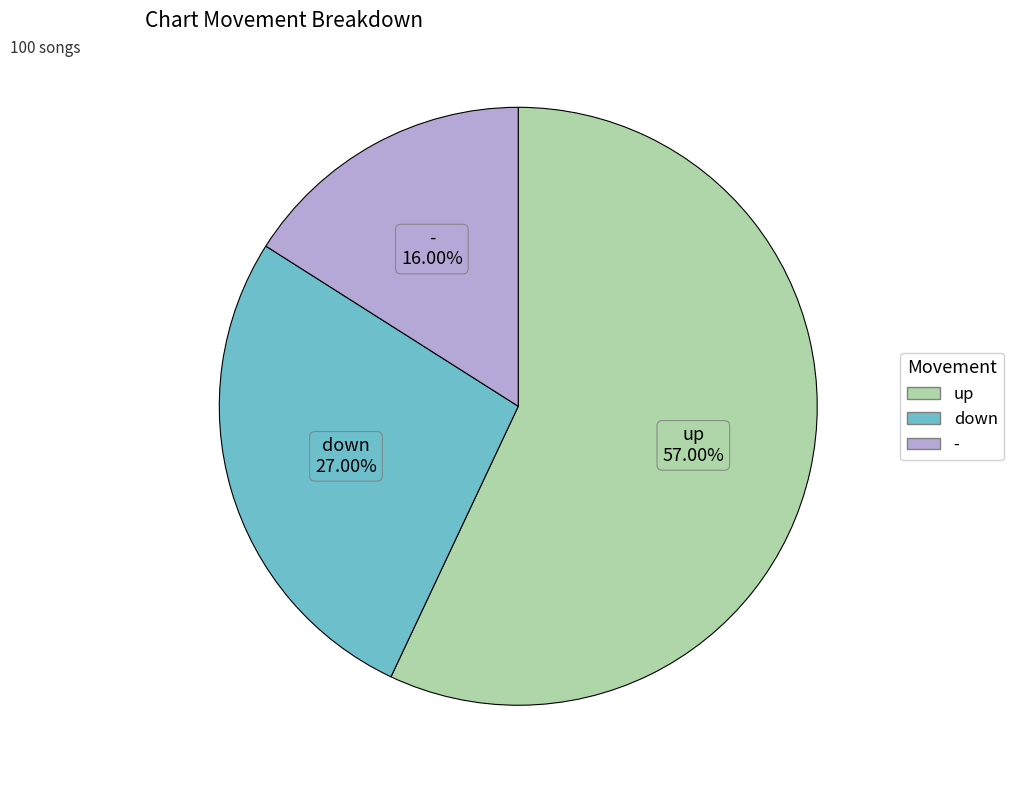

Which category has the smallest portion of the pie?

-